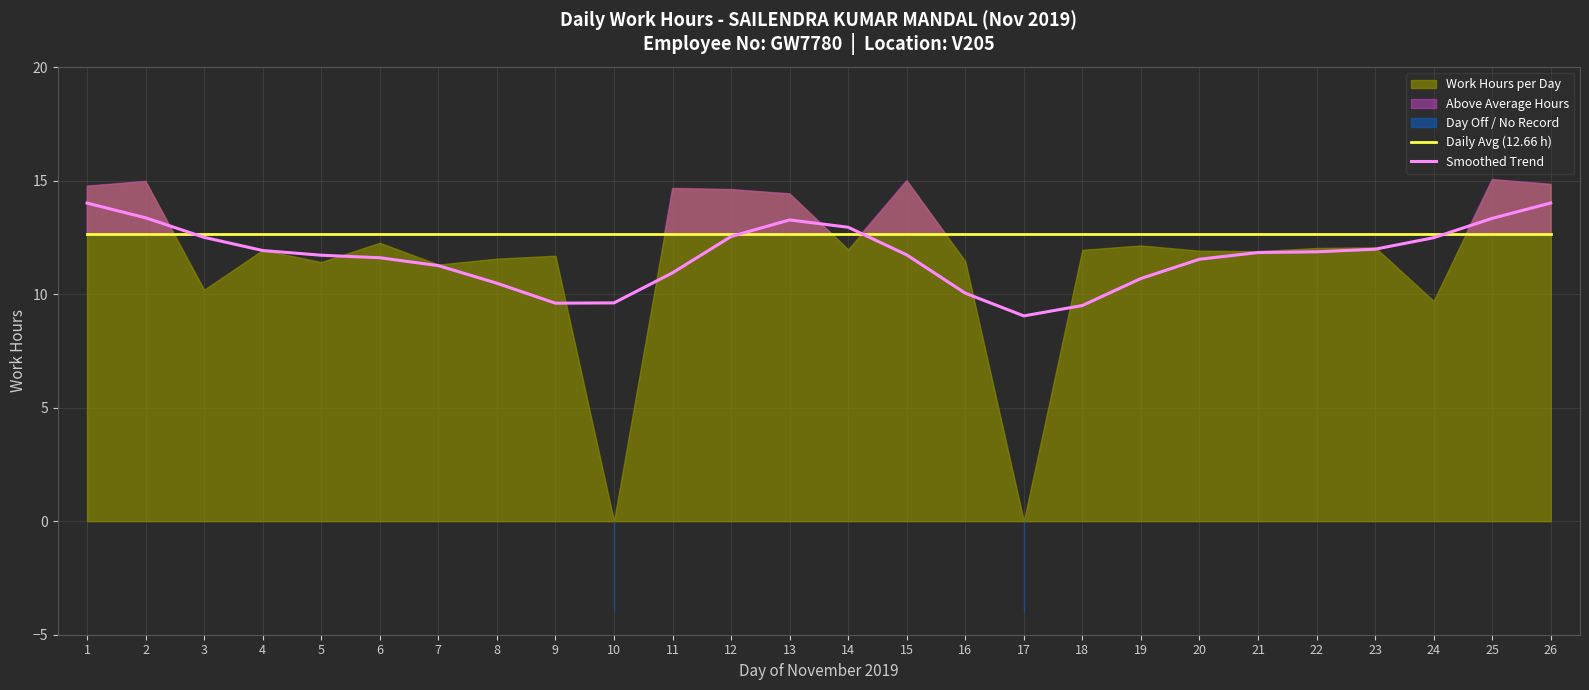

The Daily Avg (12.66 h) series shows 12.7 at 1. True or false?

True